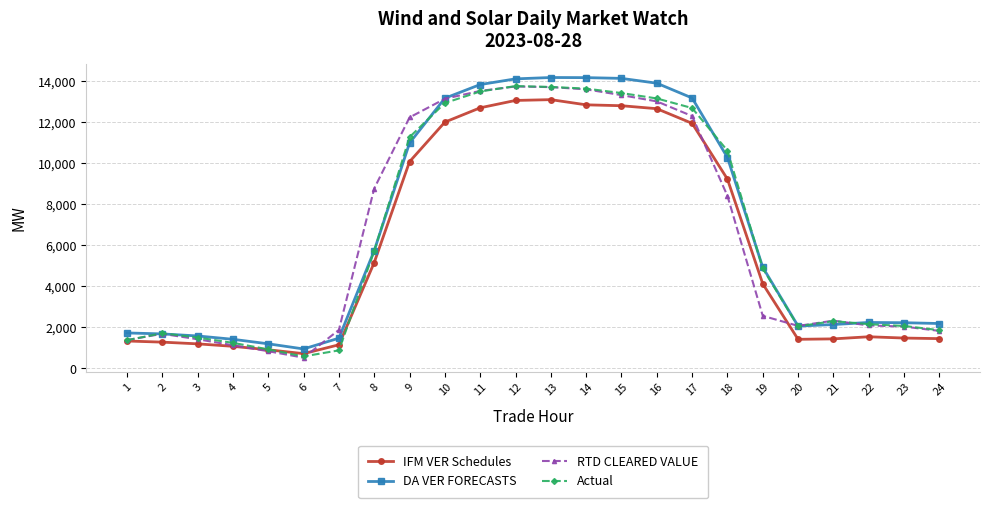

What is the sum of all DA VER FORECASTS values?

163552.4